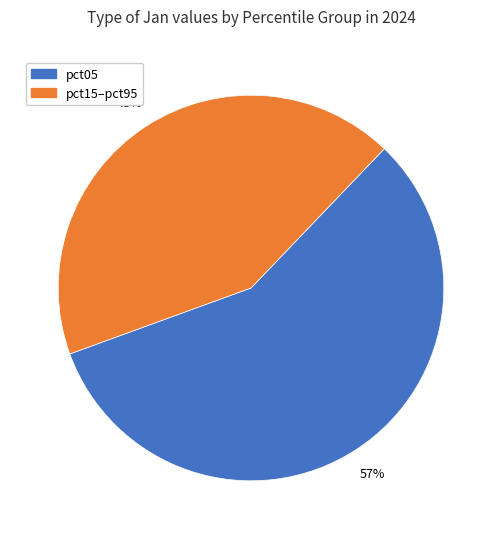

Count the number of slices in the pie.

2